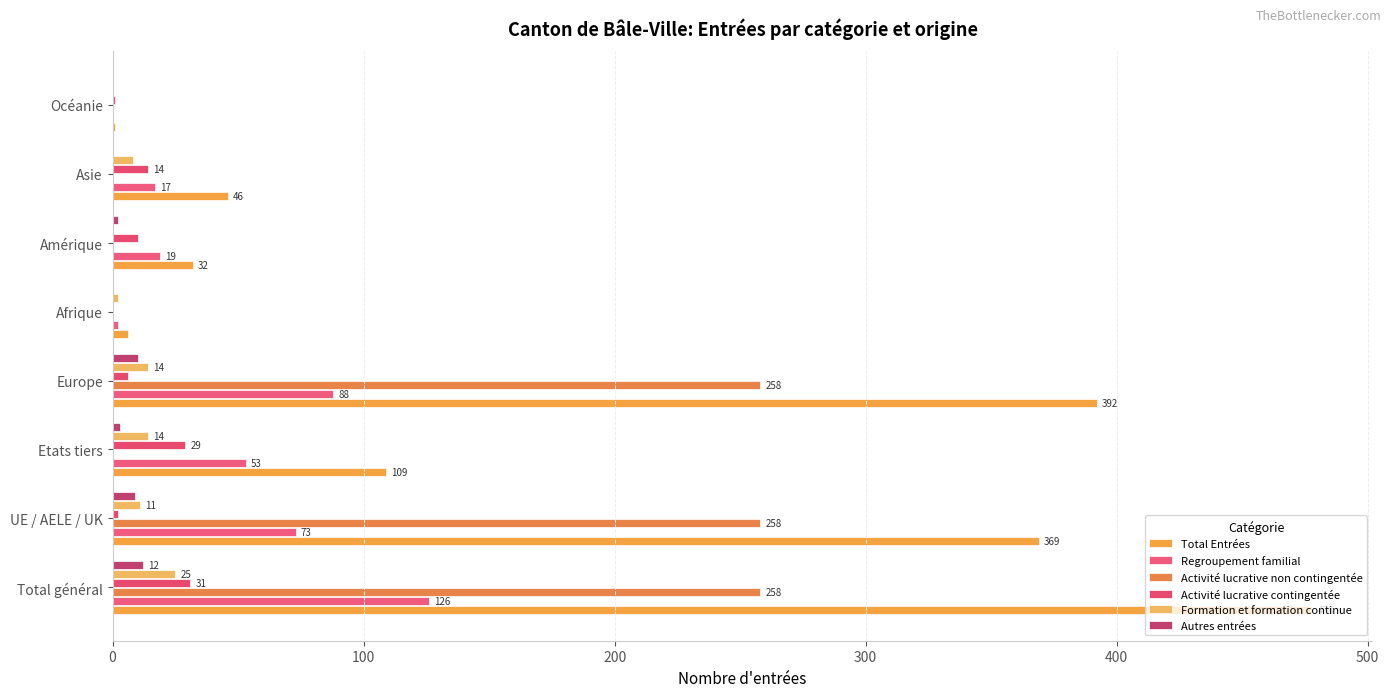

How many distinct data groups are displayed?

6